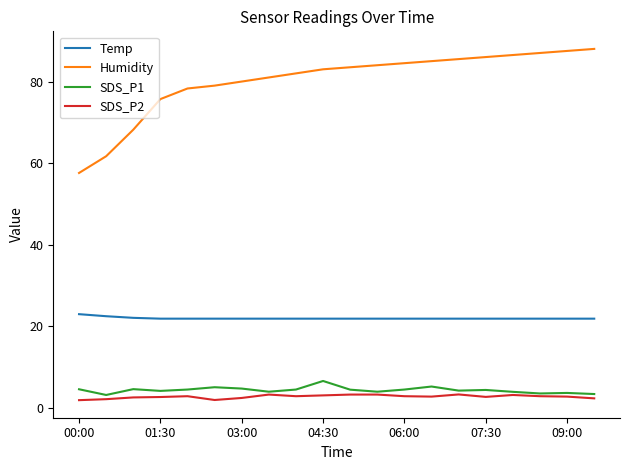

What is the smallest value displayed?

1.9